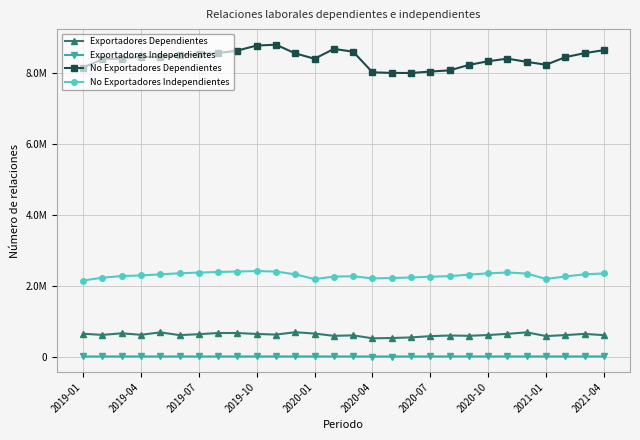

Where is the first local minimum for No Exportadores Independientes?

2020-01